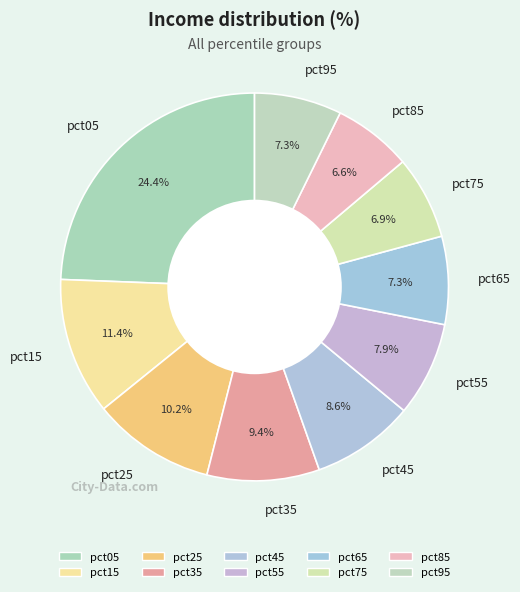

What percentage is NOT represented by pct25?

89.8%